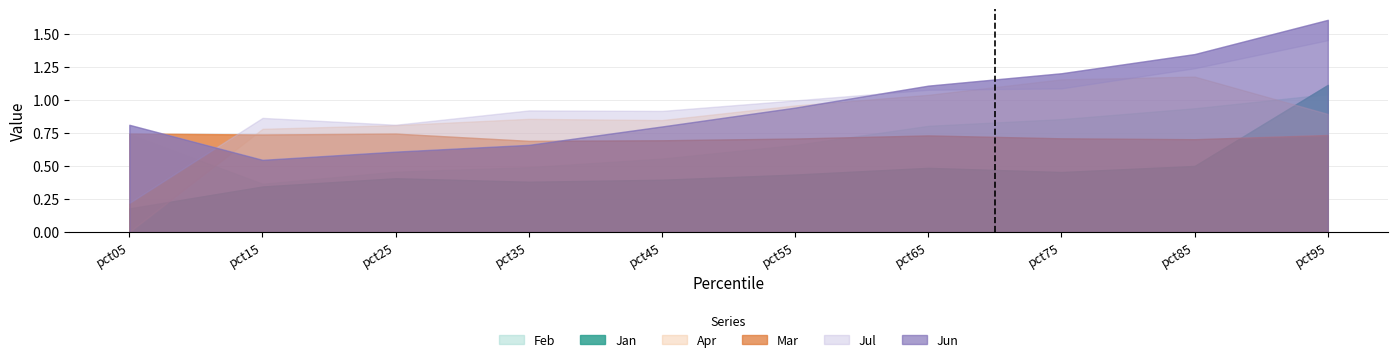

What are all the series names shown in the legend?

Jan, Feb, Mar, Apr, Jun, Jul